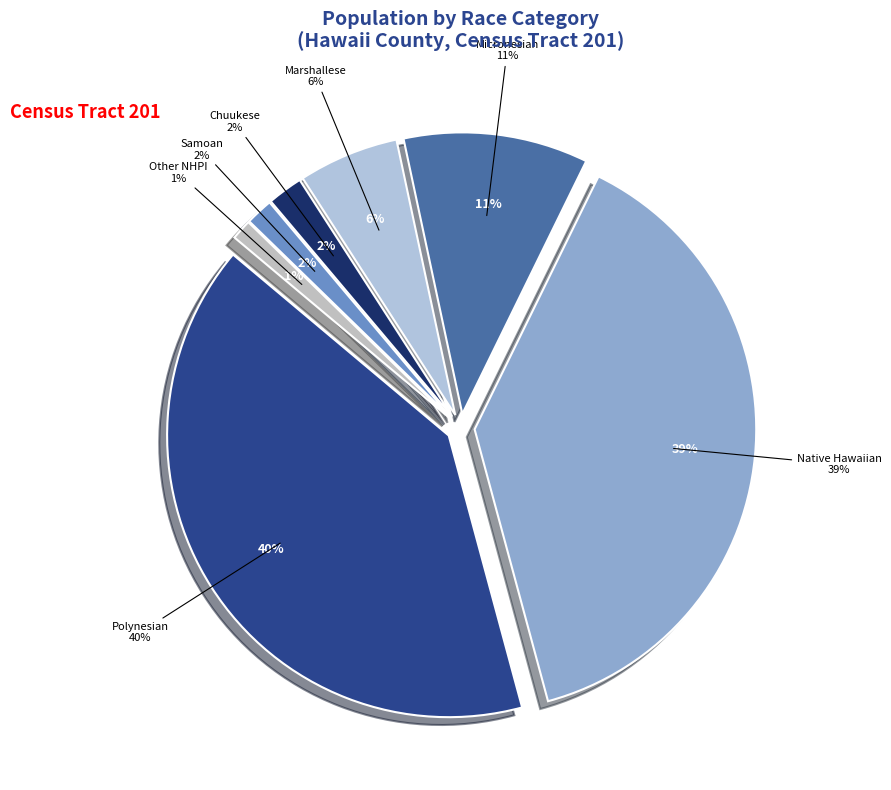

Count the number of slices in the pie.

7